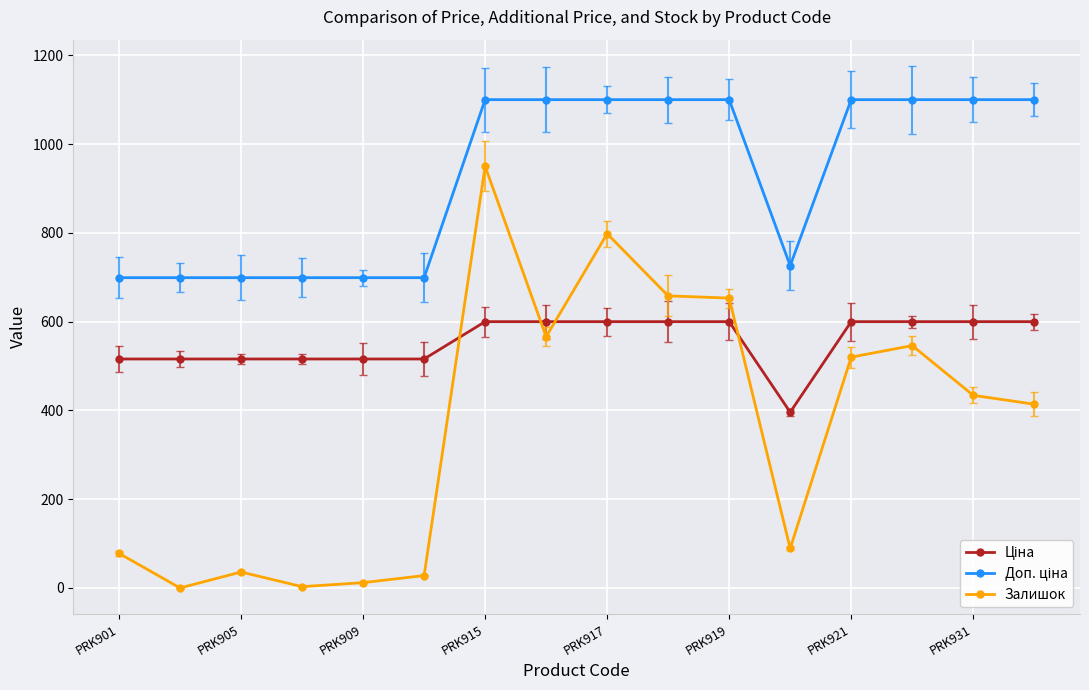

How many lines are shown in the chart?

3